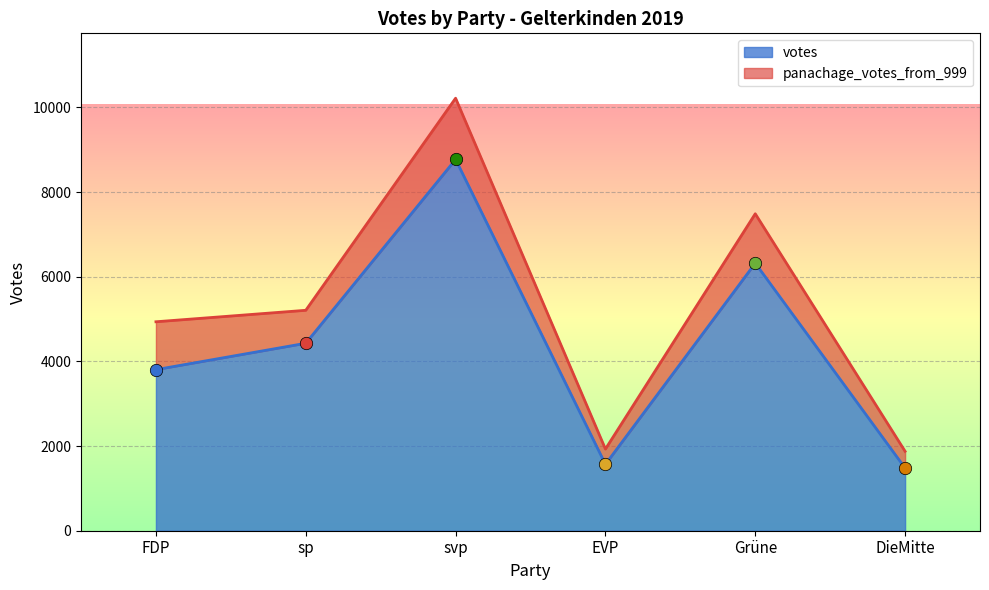

At how many categories does at least one series exceed 7372?

1